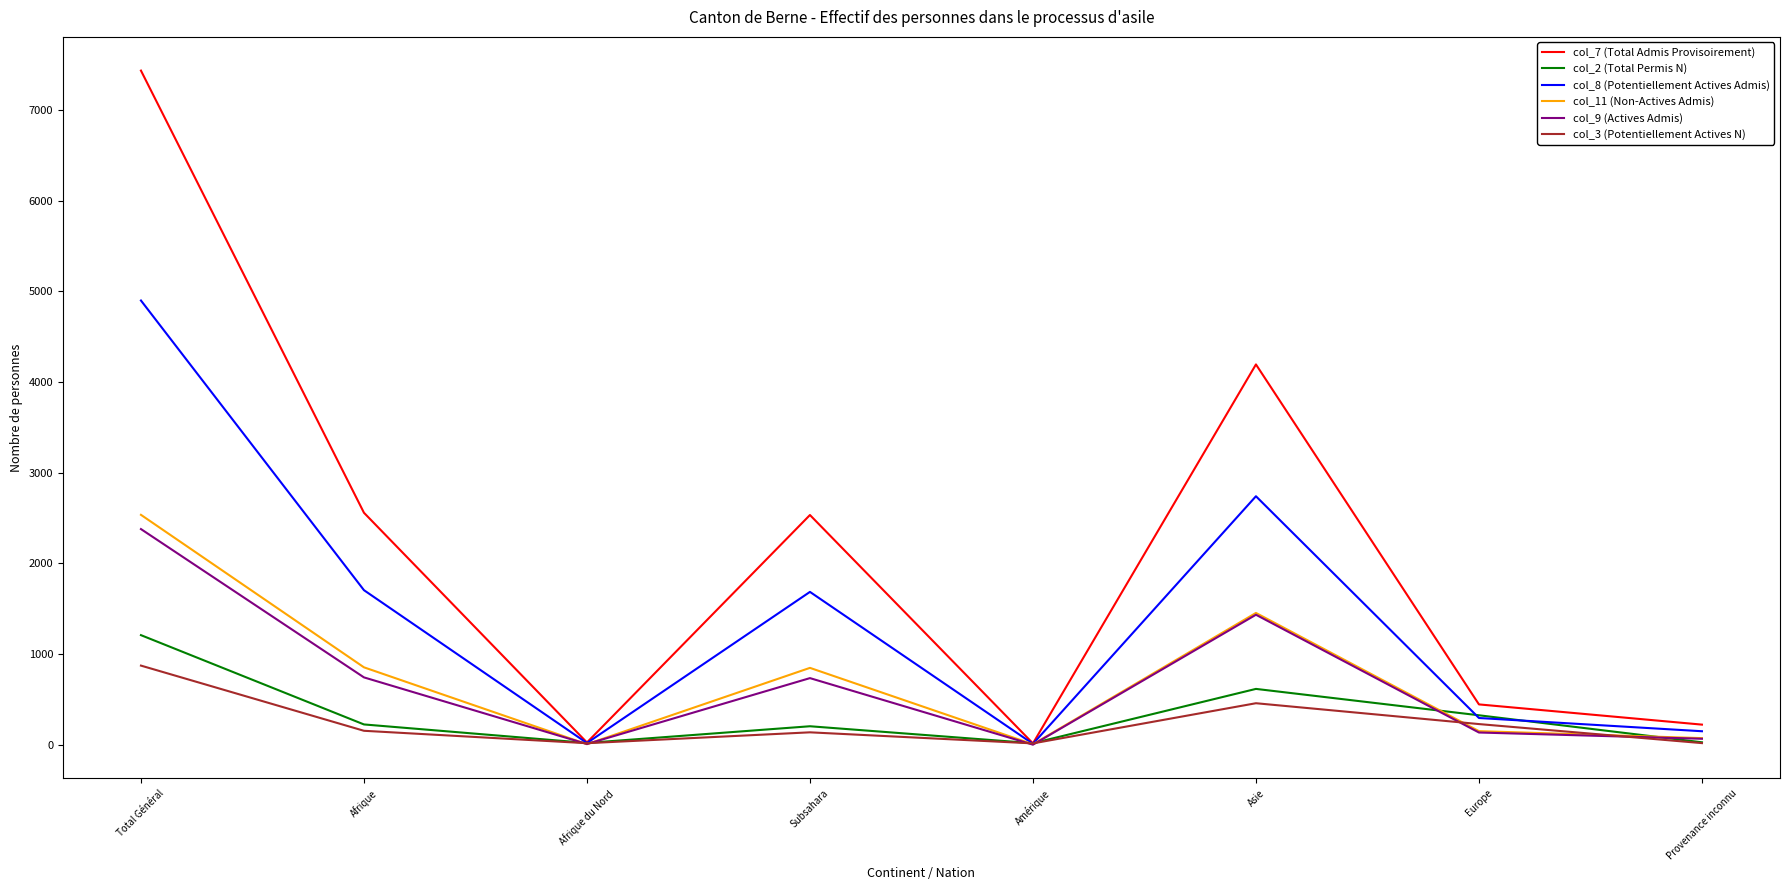

The value of col_7 (Total Admis Provisoirement) at Europe is 445. True or false?

True